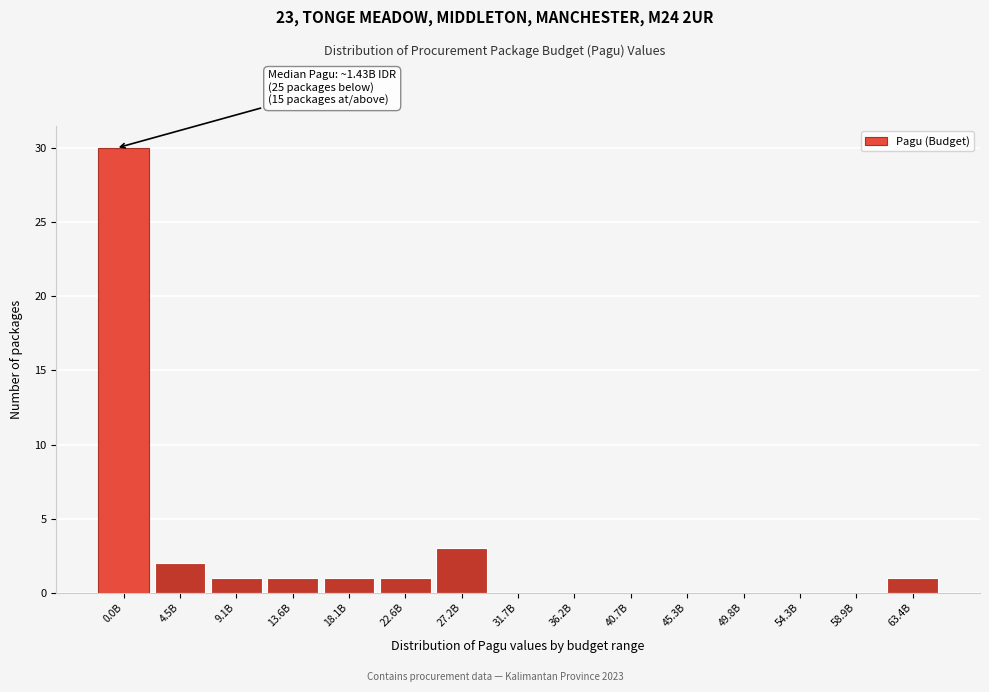

Reading right to left, list all the values displayed in this chart.

63.4B=1	58.9B=0	54.3B=0	49.8B=0	45.3B=0	40.7B=0	36.2B=0	31.7B=0	27.2B=3	22.6B=1	18.1B=1	13.6B=1	9.1B=1	4.5B=2	0.0B=30